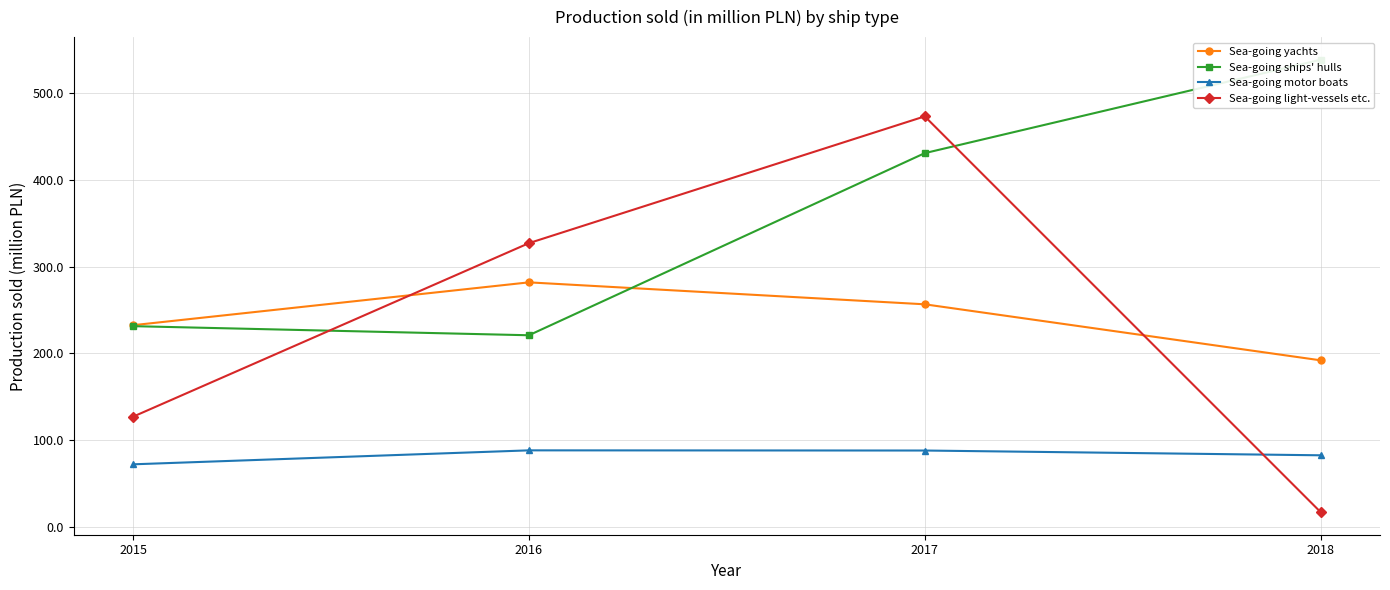

Where do Sea-going yachts and Sea-going light-vessels etc. first cross each other?

2015 and 2016